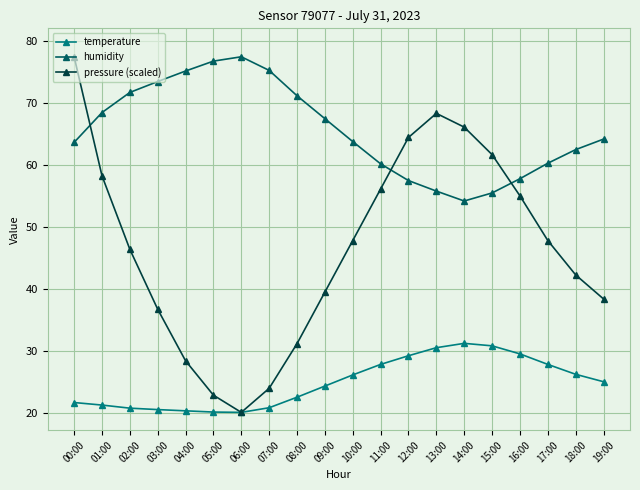

Which series has the widest spread of values?

pressure (scaled)